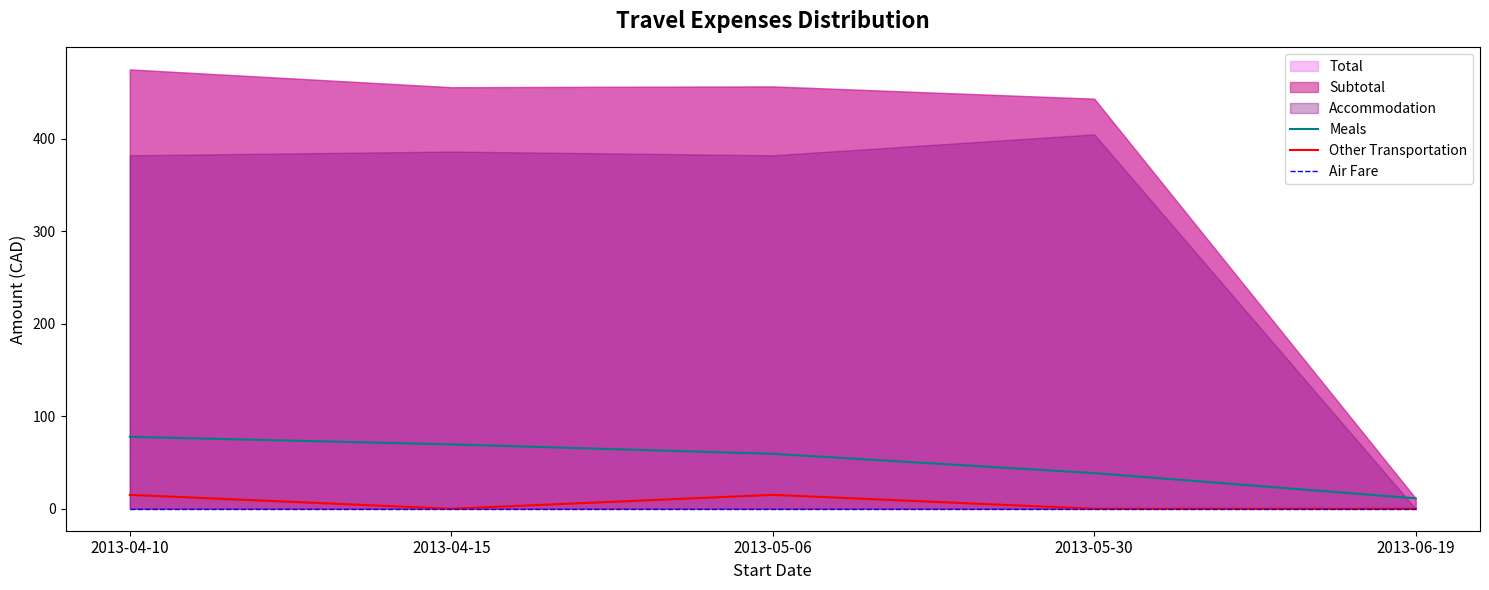

Where is Meals nearest to the value 44?

2013-05-30